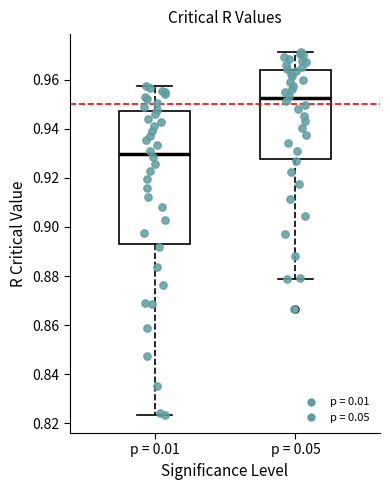

Which box's median line is the highest?

p = 0.05